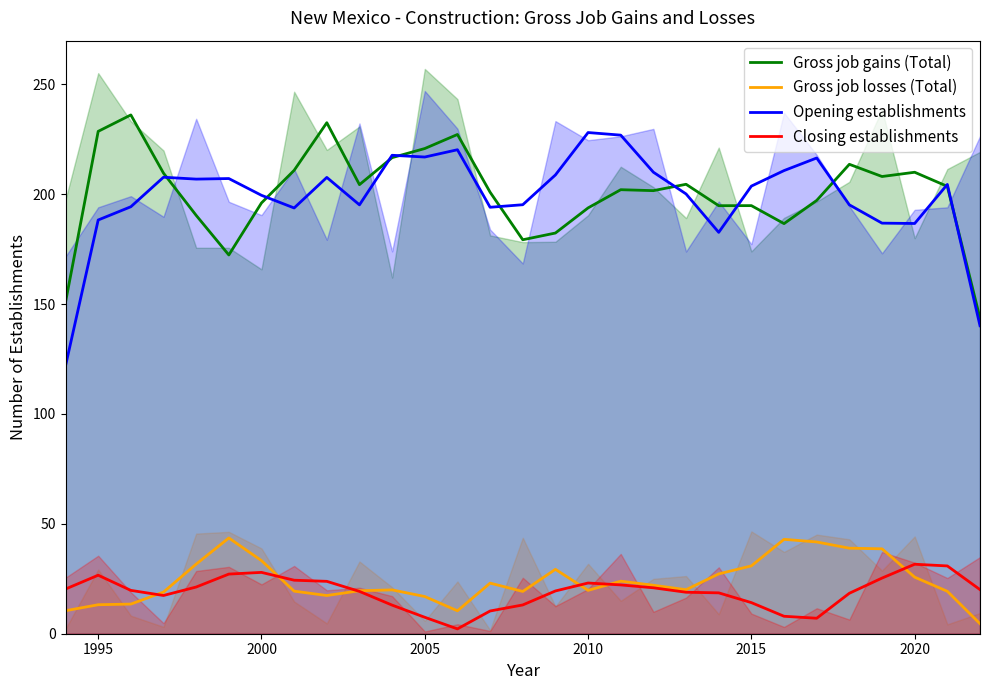

True or false: Opening establishments and Gross job losses (Total) cross at least once.

False